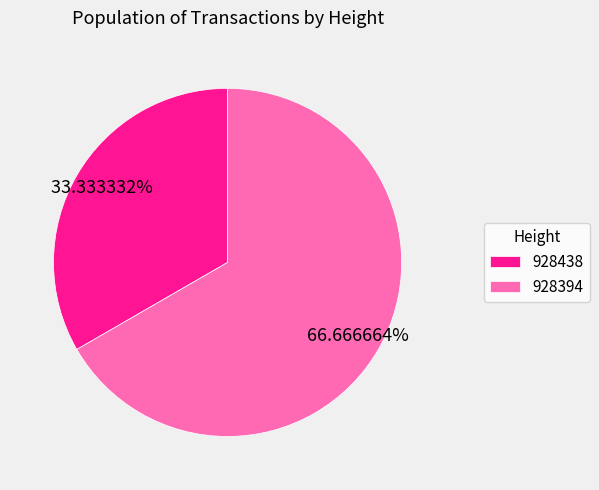

Which category accounts for the majority?

928394